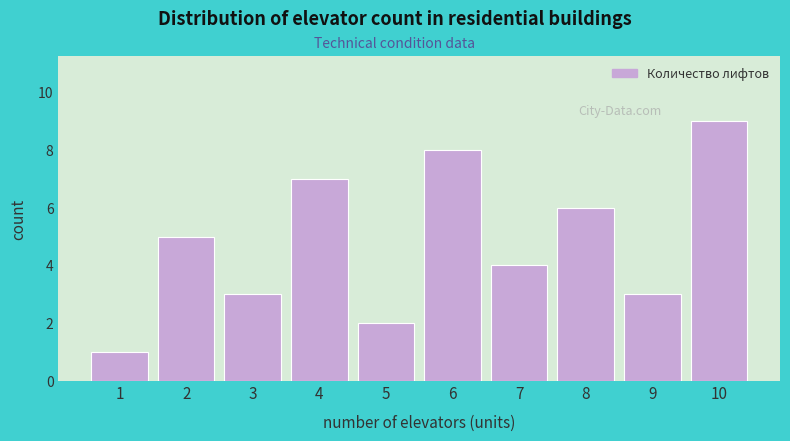

Reading right to left, transcribe all the data shown in this chart.

10=9	9=3	8=6	7=4	6=8	5=2	4=7	3=3	2=5	1=1